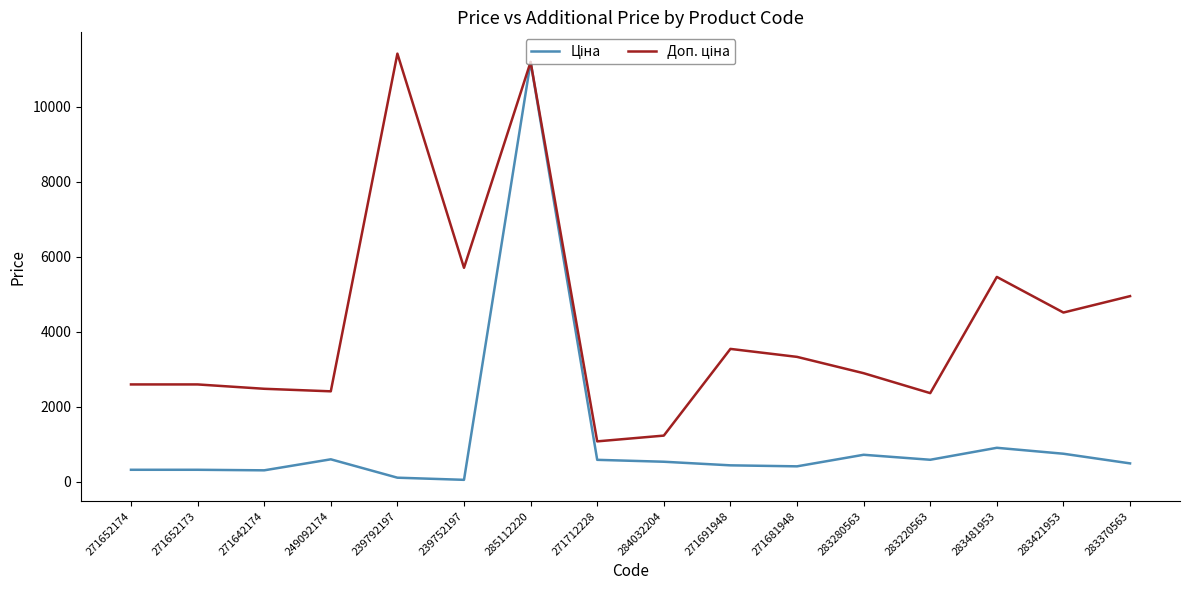

At which category is the sum across all series the highest?

285112220